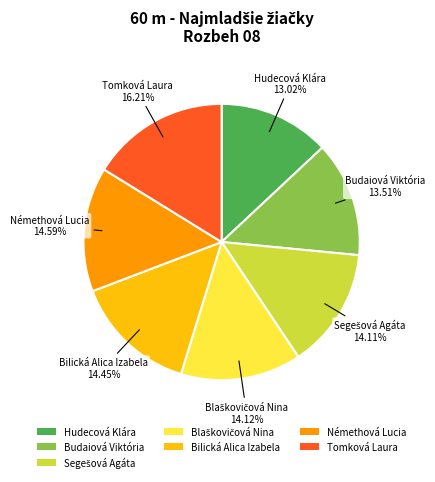

The Budaiová Viktória slice represents 2% of the pie. True or false?

False